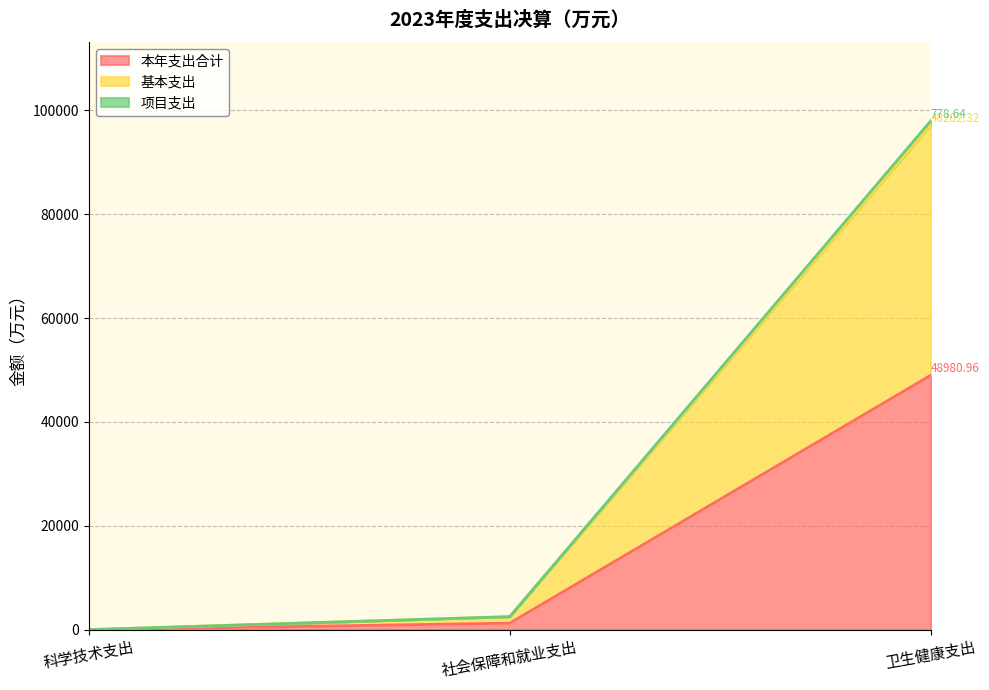

Does the chart display data point markers on the line(s)?

No